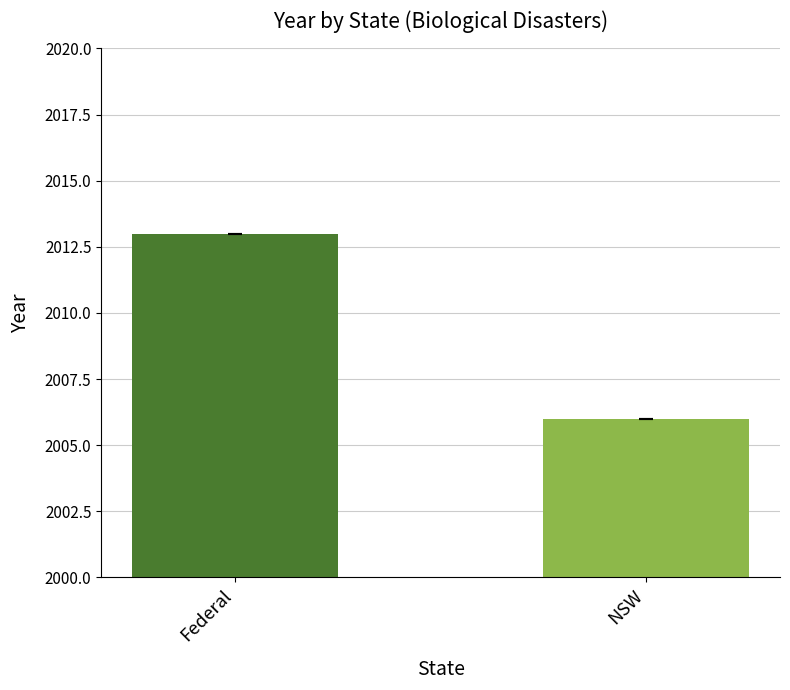

What is the difference between the values at Federal and NSW?

7